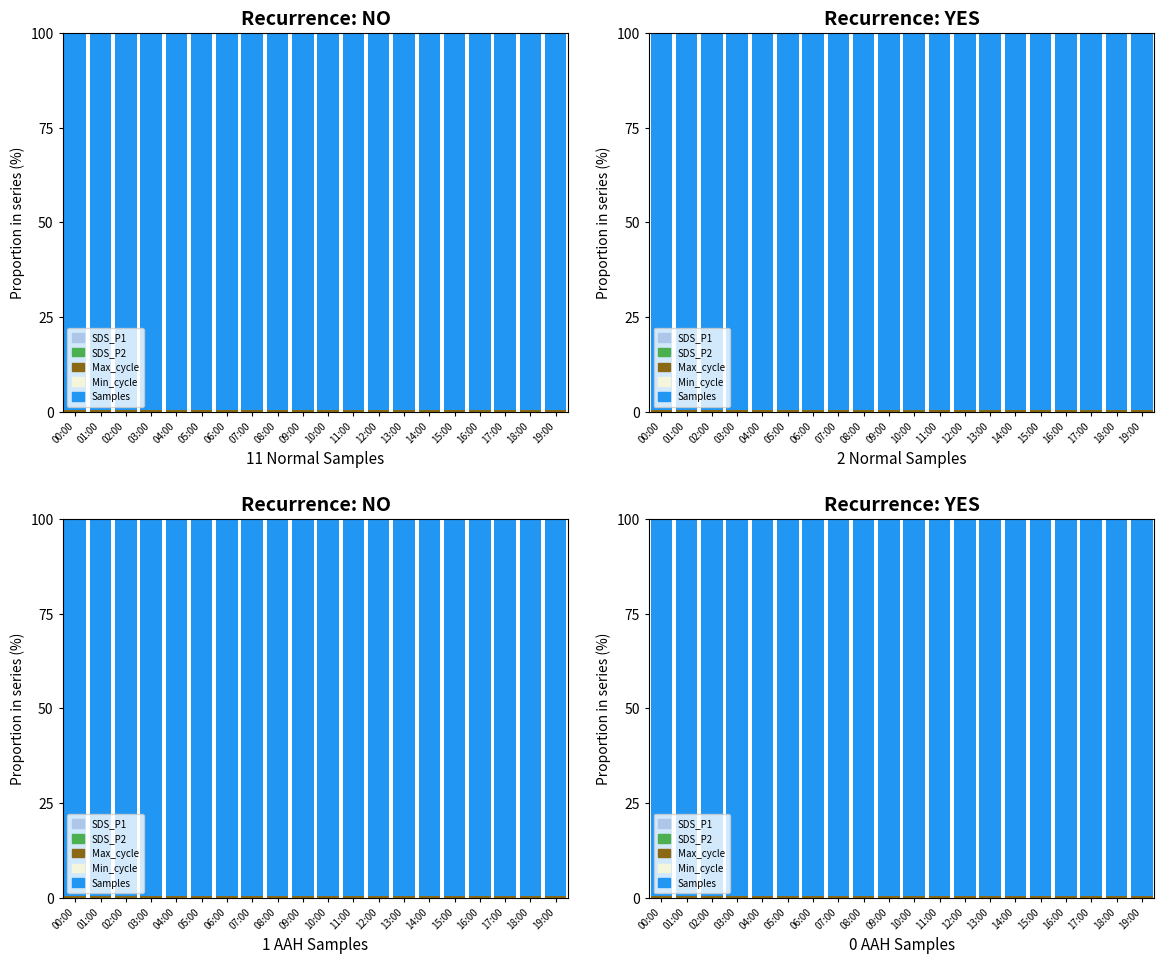

Which series has the largest total across all categories?

Samples